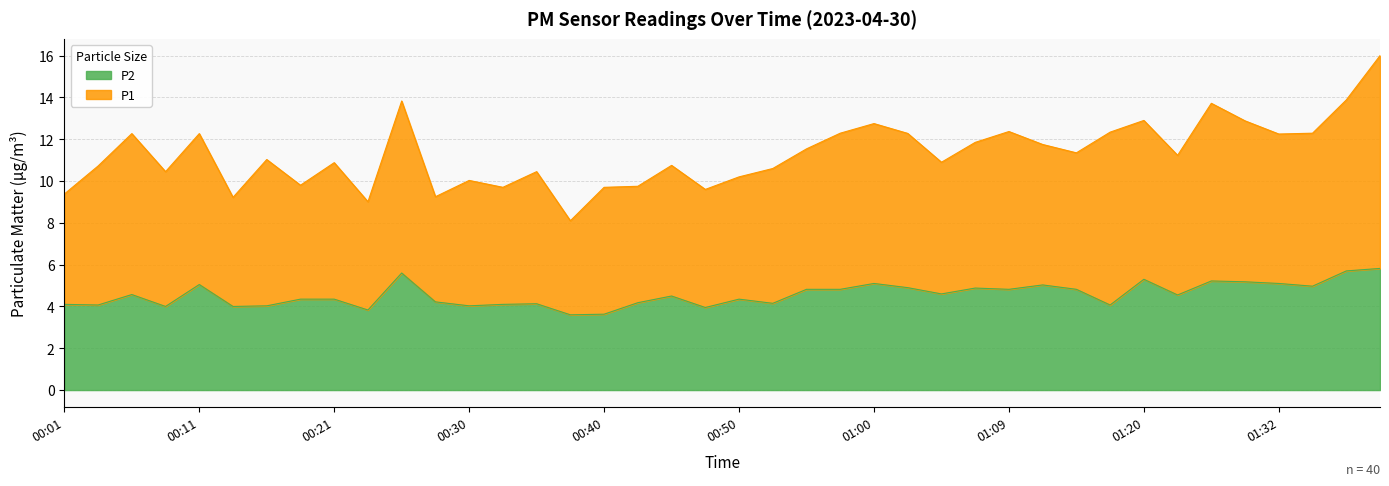

What is the maximum value shown in the chart?

5.8